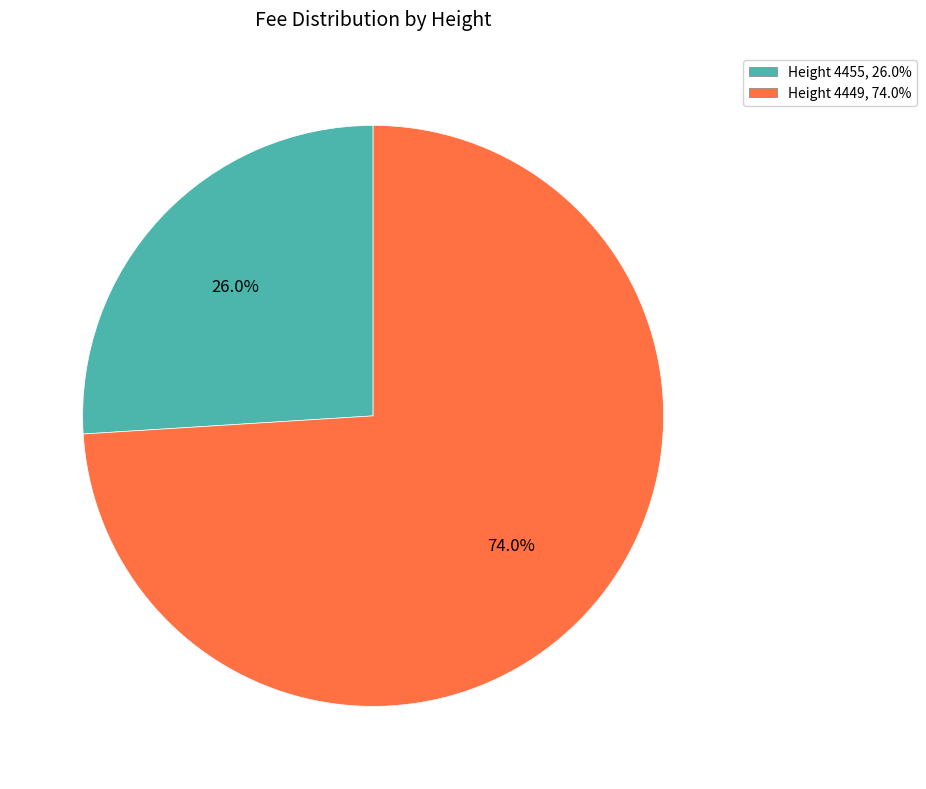

Which slice is the largest?

Height 4449, 74.0%